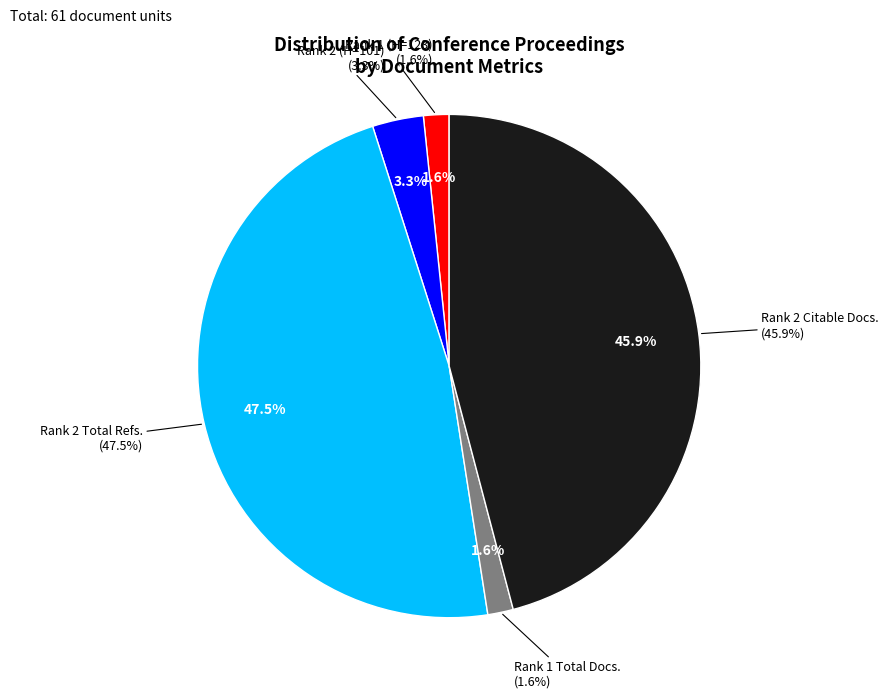

Which slice is the largest?

Rank 2 Total Refs.